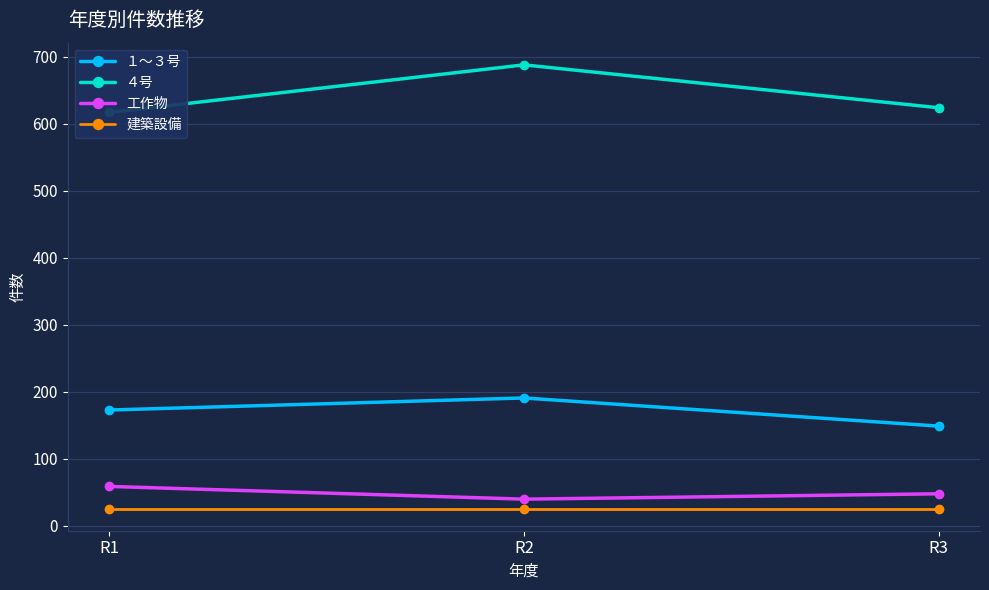

What is the value of the ４号 point at the 2nd from the left?

688